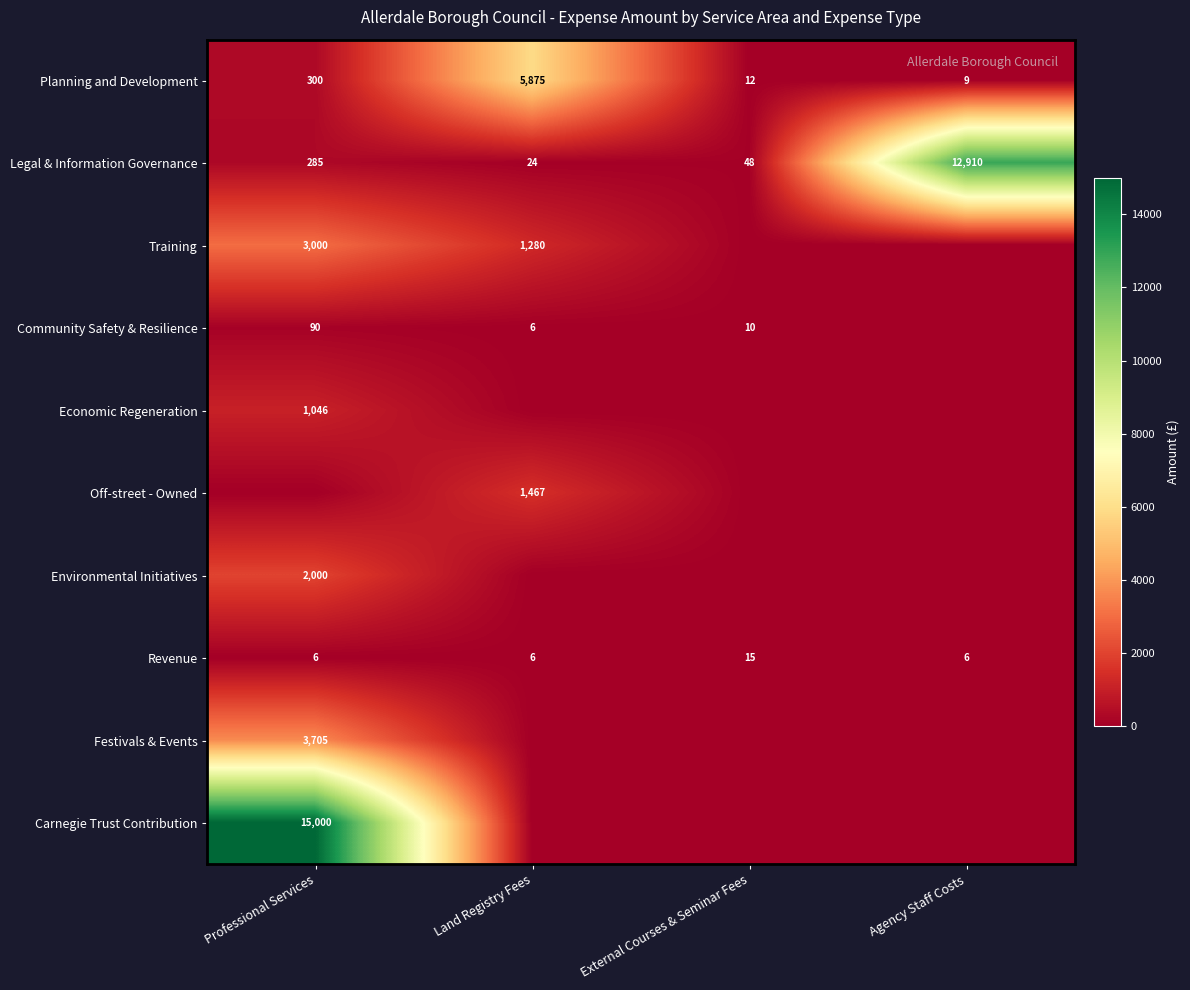

What is the total value across all series at External Courses & Seminar Fees?

85.0